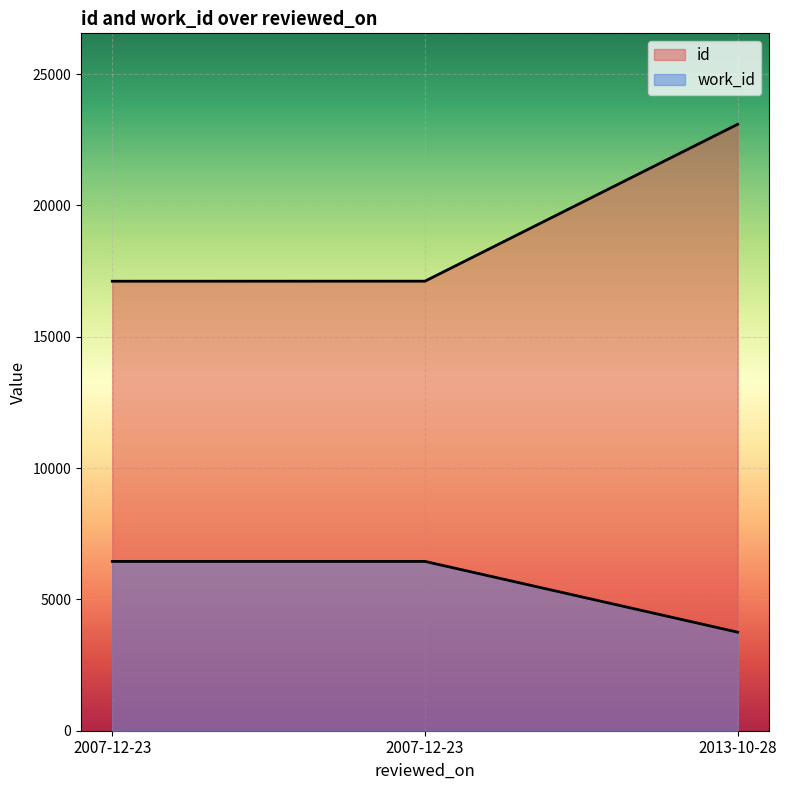

Read the id value at 2007-12-23, to the nearest 50.

17100